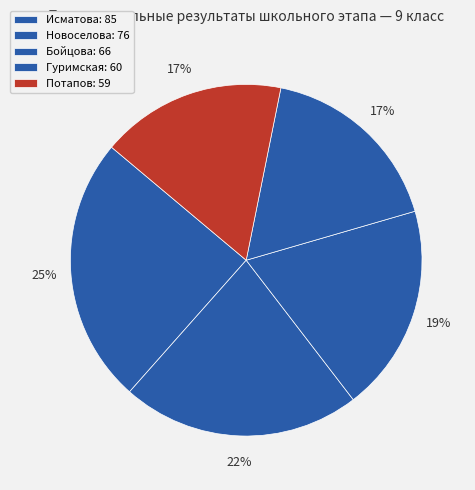

How many segments does this pie chart have?

5